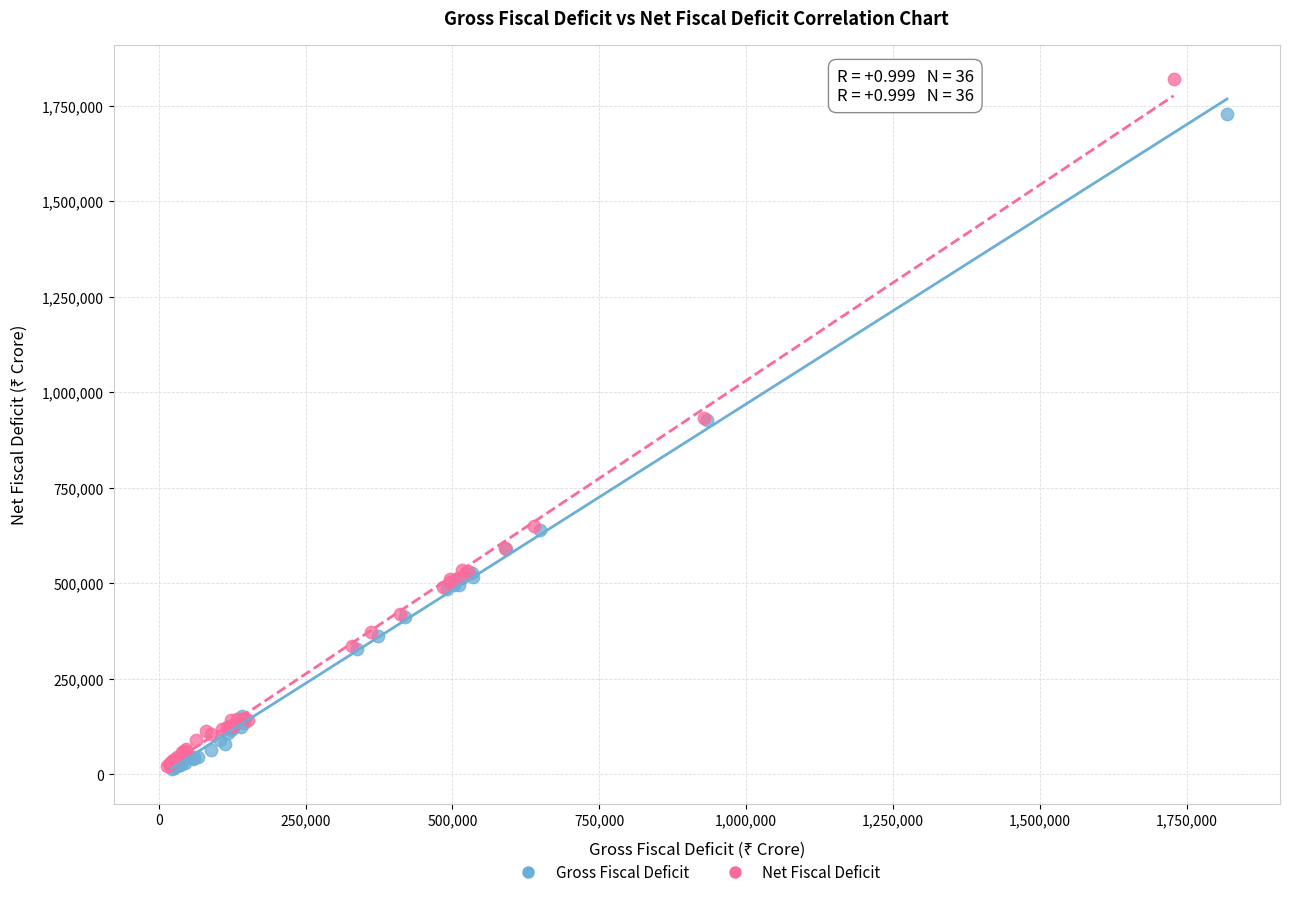

Which series reaches the maximum Y coordinate?

Net Fiscal Deficit